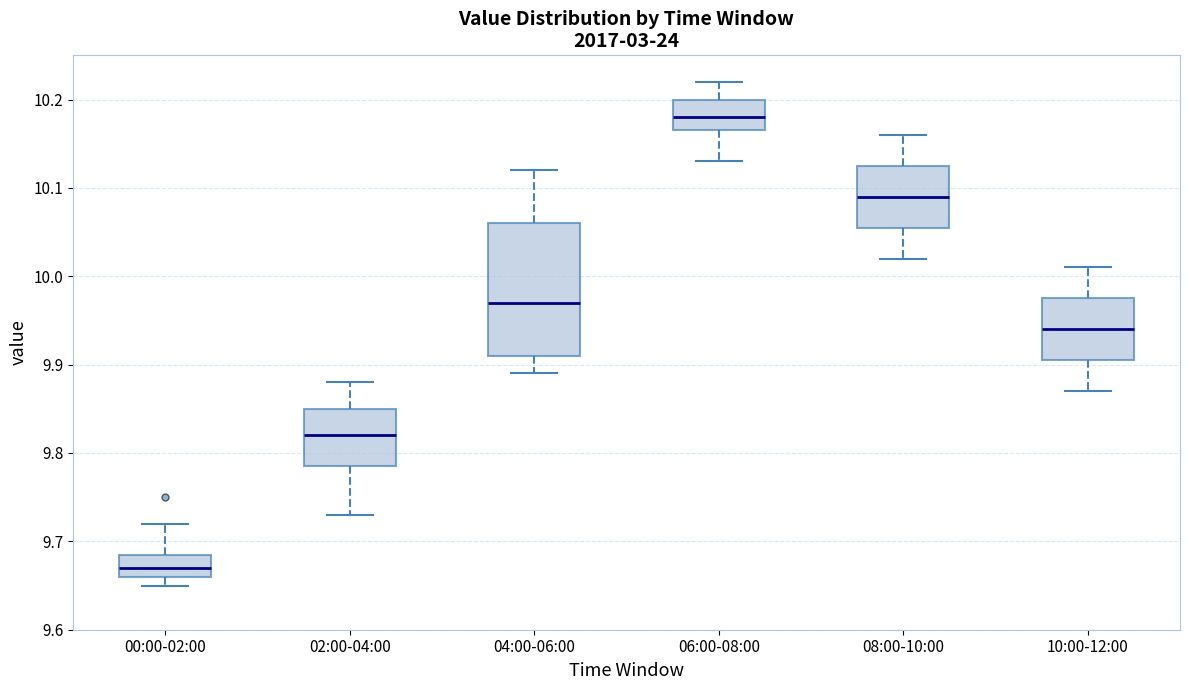

Reading left to right, read every box against the y-axis: the position of its median line, the range the box covers, and the ends of its whiskers. The values are not printed on the chart, so give them approximately, as read against the axis.

00:00-02:00: median 9.67, box 9.66 to 9.69, whiskers 9.65 to 9.72
02:00-04:00: median 9.82, box 9.79 to 9.85, whiskers 9.73 to 9.88
04:00-06:00: median 9.97, box 9.91 to 10.06, whiskers 9.89 to 10.12
06:00-08:00: median 10.18, box 10.17 to 10.20, whiskers 10.13 to 10.22
08:00-10:00: median 10.09, box 10.06 to 10.13, whiskers 10.02 to 10.16
10:00-12:00: median 9.94, box 9.91 to 9.98, whiskers 9.87 to 10.01